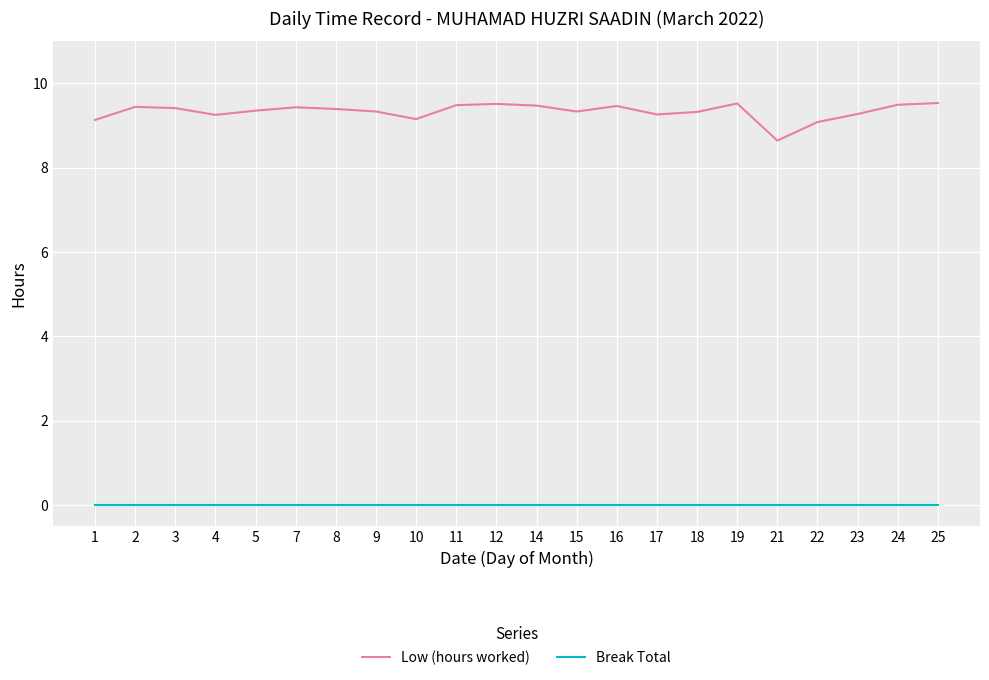

What are all the series names shown in the legend?

Low (hours worked), Break Total